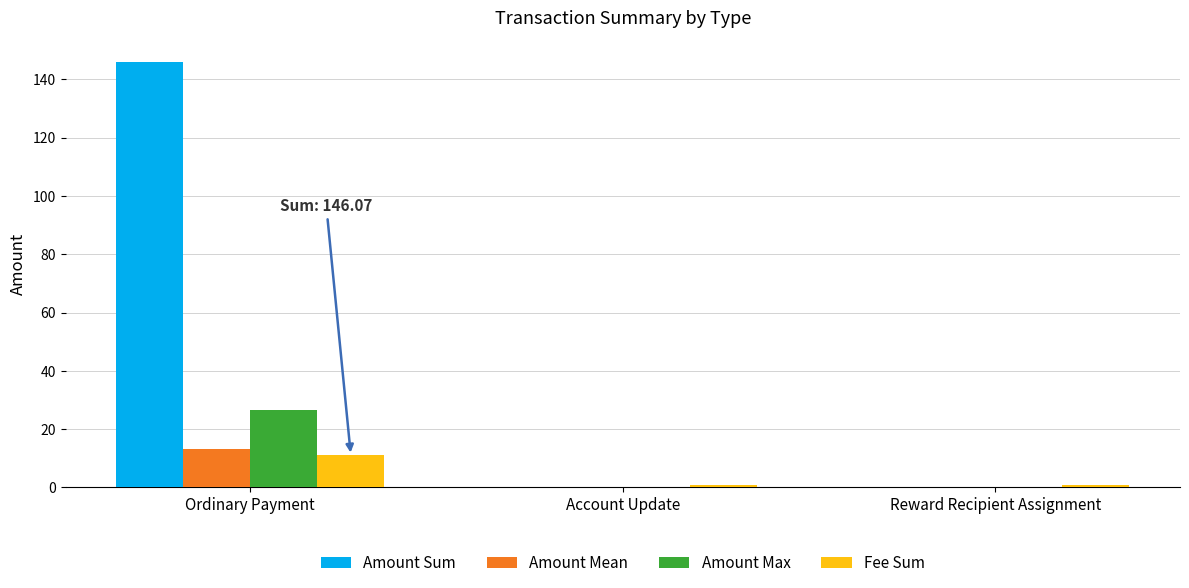

At which category is the sum across all series the highest?

Ordinary Payment